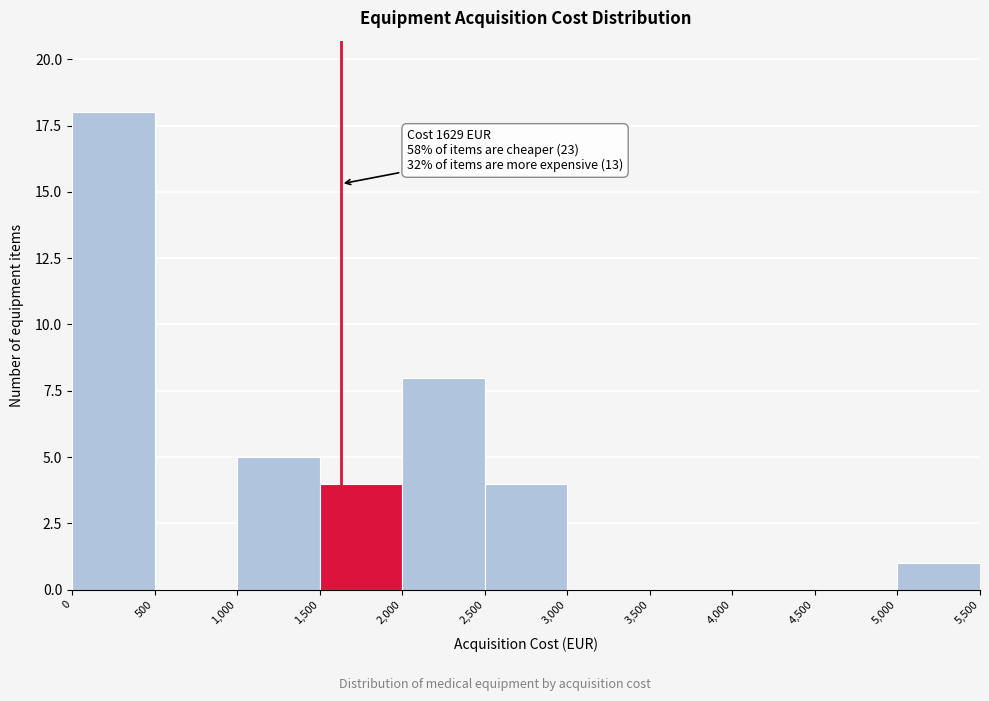

Over which range of the x-axis is the bar tallest?

0 to 500